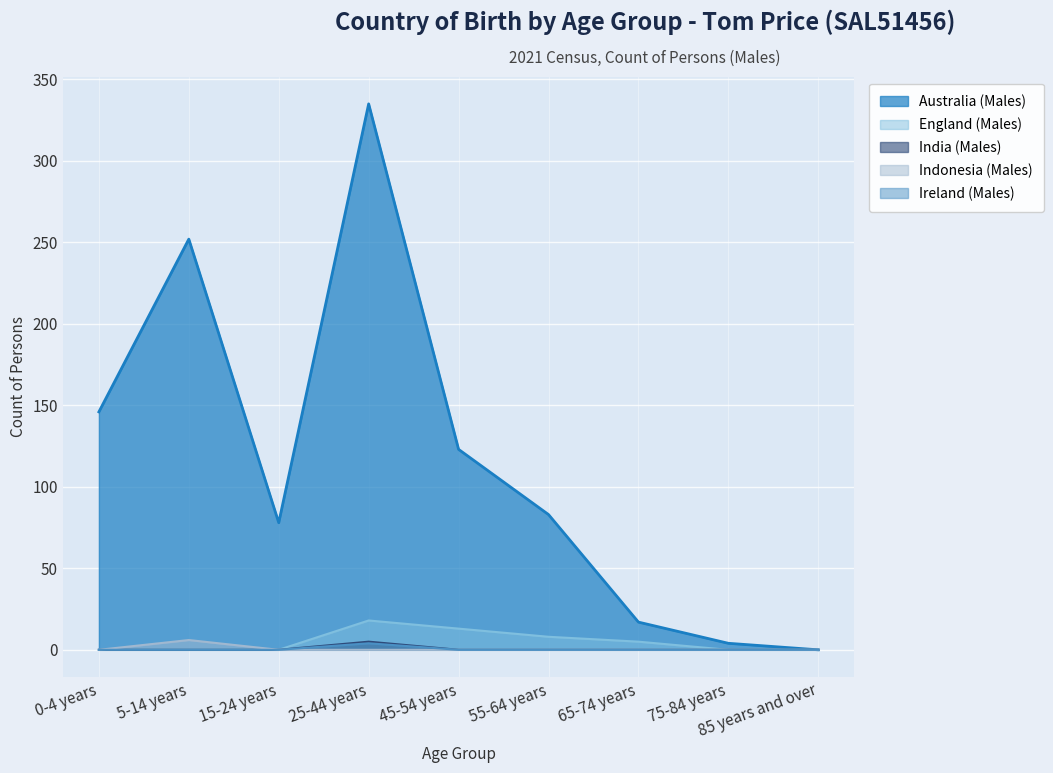

At 65-74 years, list the series in order from largest to smallest.

Australia (Males), England (Males), India (Males), Indonesia (Males), Ireland (Males)